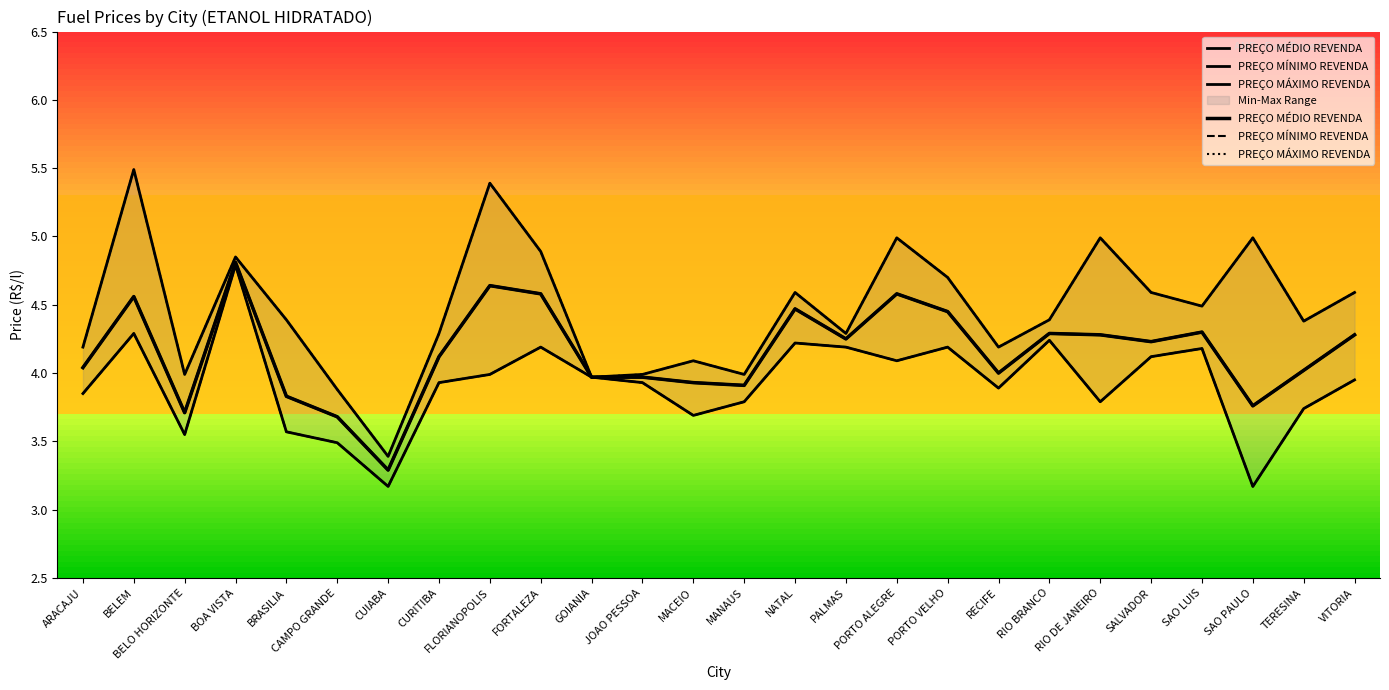

At which category does the chart reach its peak across all series?

BELEM